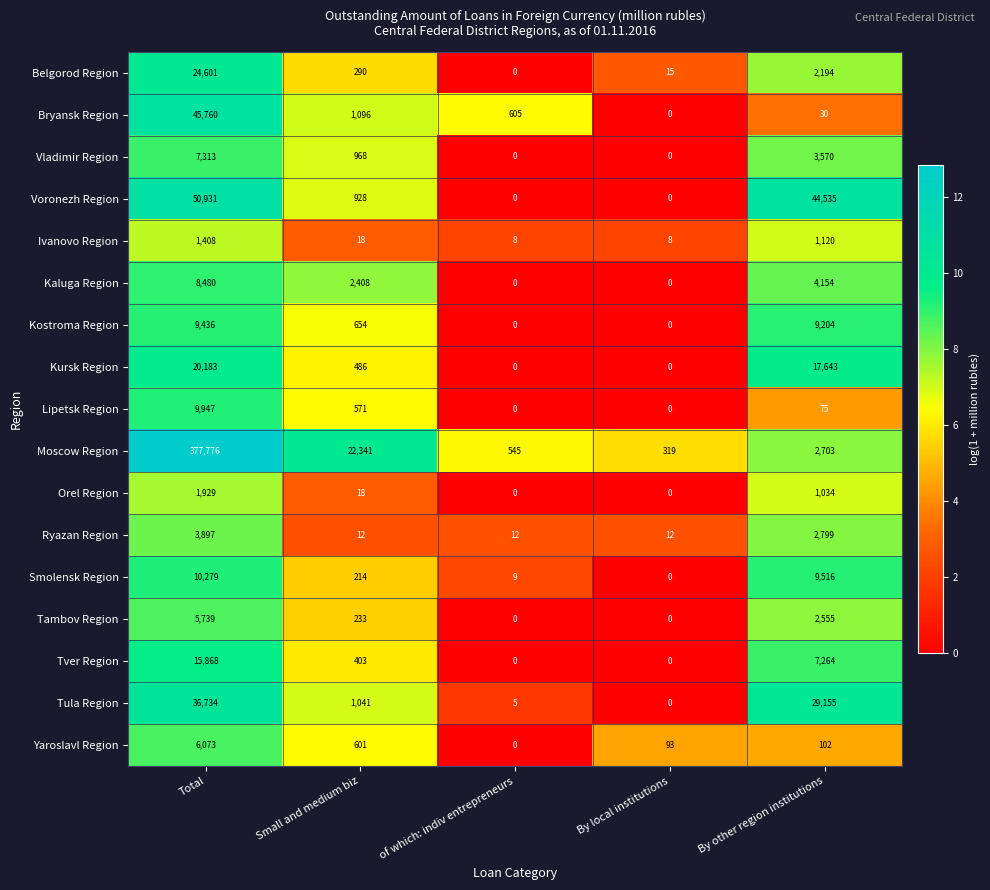

At which category is the sum across all series the highest?

Total